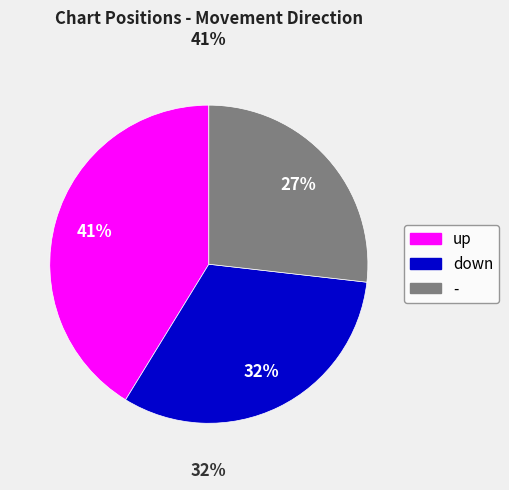

Which category has the biggest portion of the pie?

up